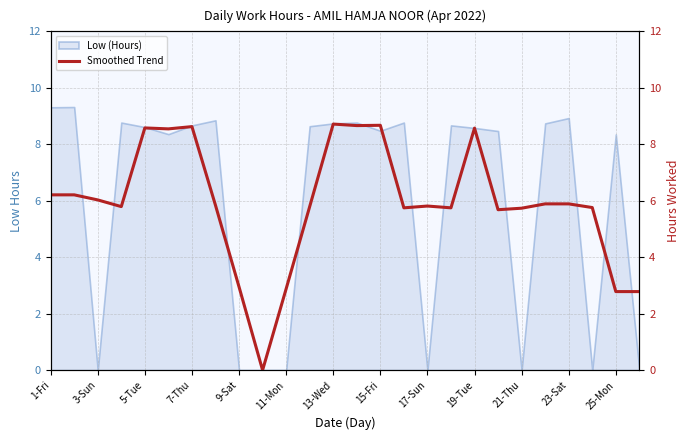

Does the chart display data point markers on the line(s)?

No